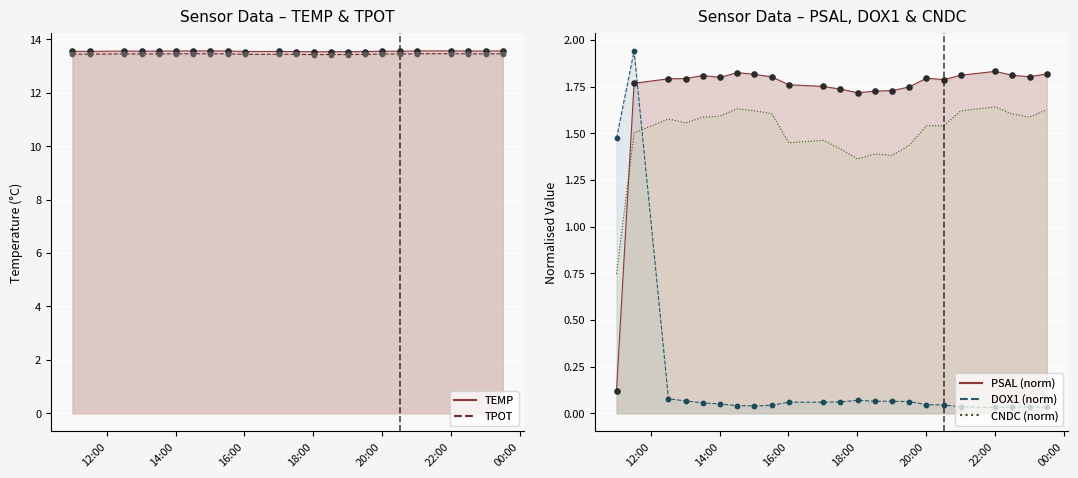

What are all the series names shown in the legend?

TEMP, PSAL, TPOT, DOX1, CNDC